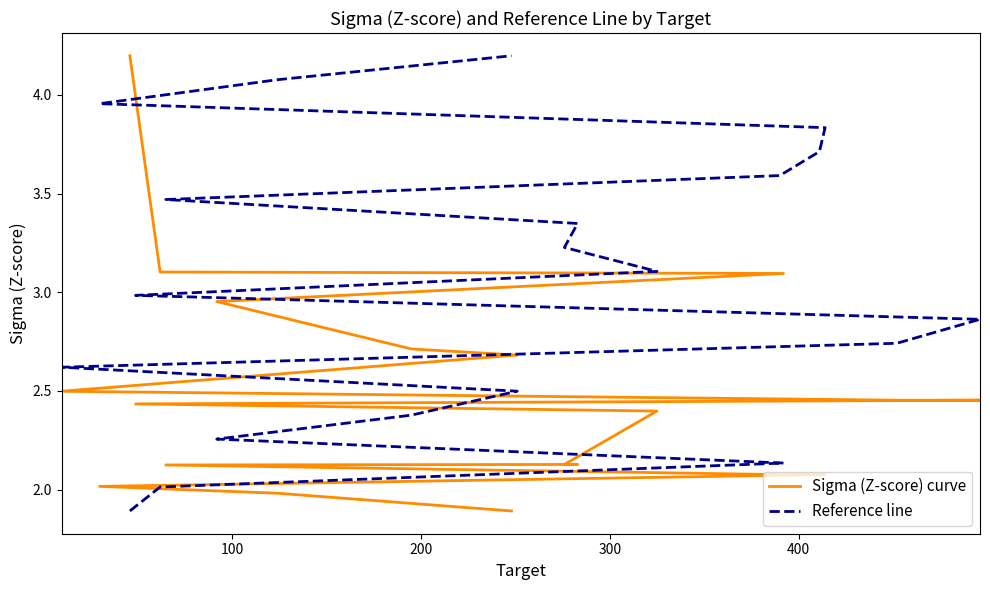

What is the highest value of the Reference line series?

4.2